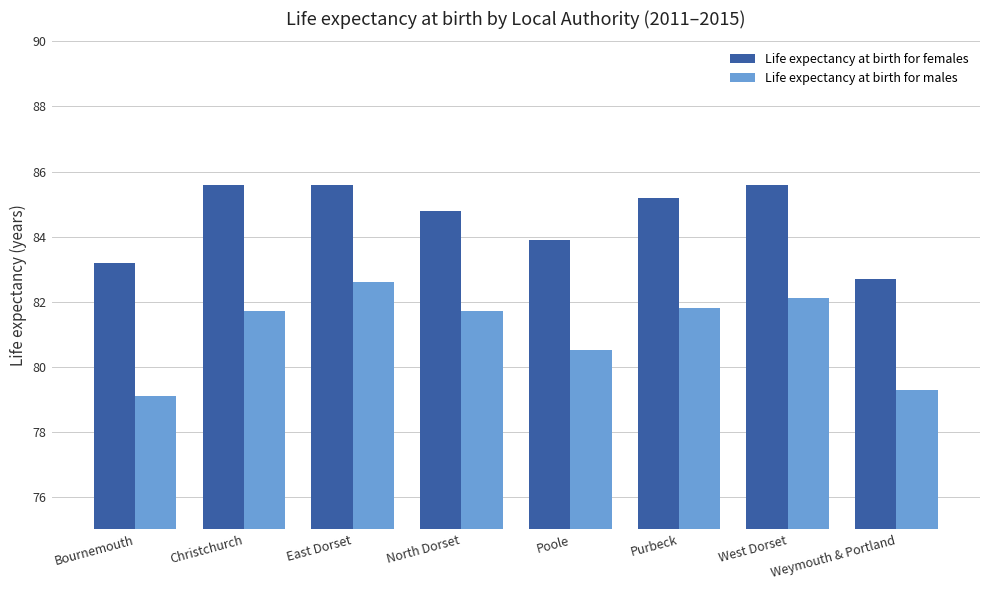

List the series in order of their peak value, lowest first.

Life expectancy at birth for males, Life expectancy at birth for females